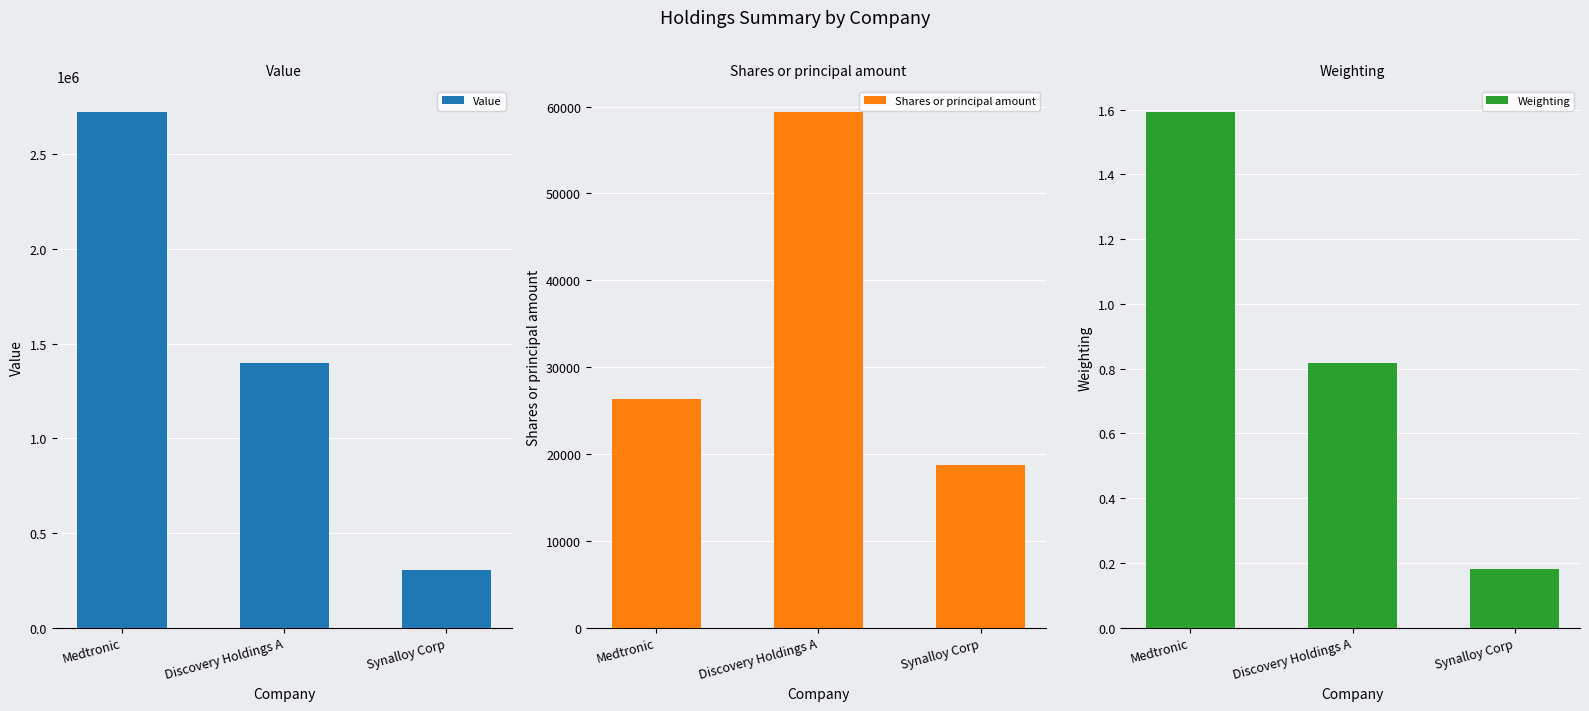

What is the label of the 1st bar from the right?

Synalloy Corp